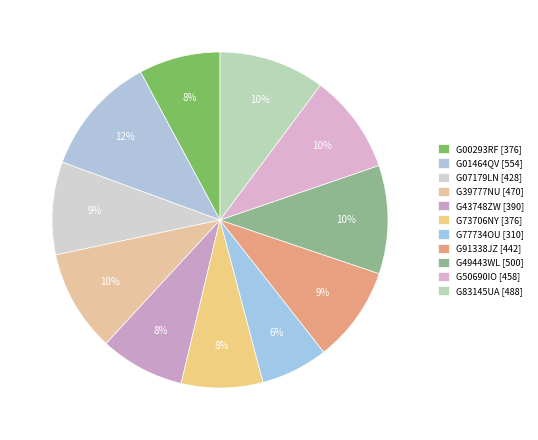

Is the sum of G77734OU and G91338JZ greater than half?

No